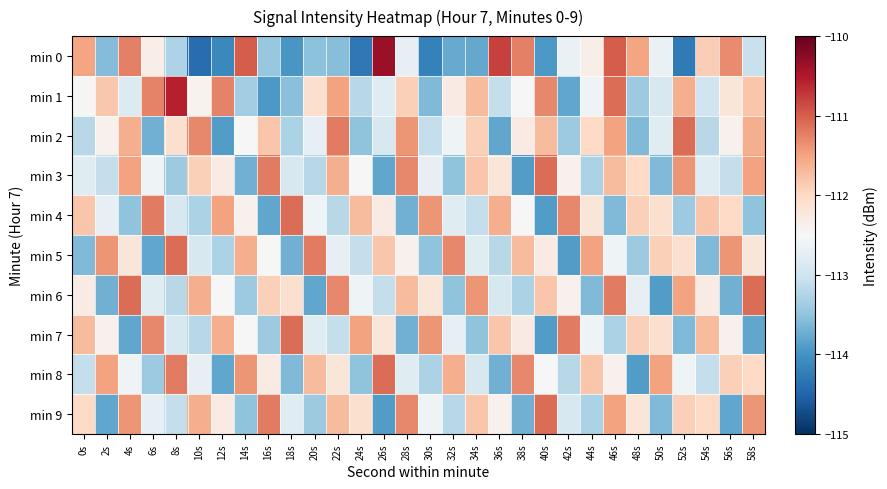

What is the spread (max minus min) of values at 48s?

2.4